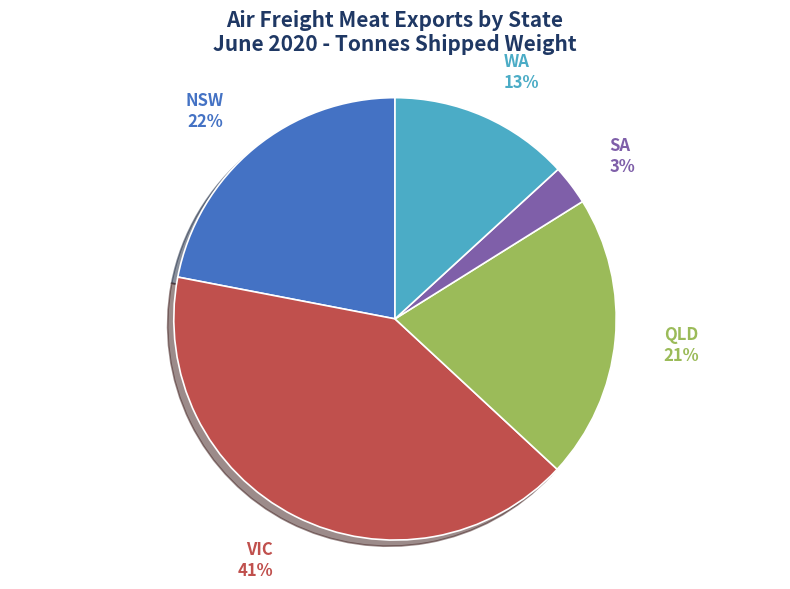

Does any single category account for the majority?

No